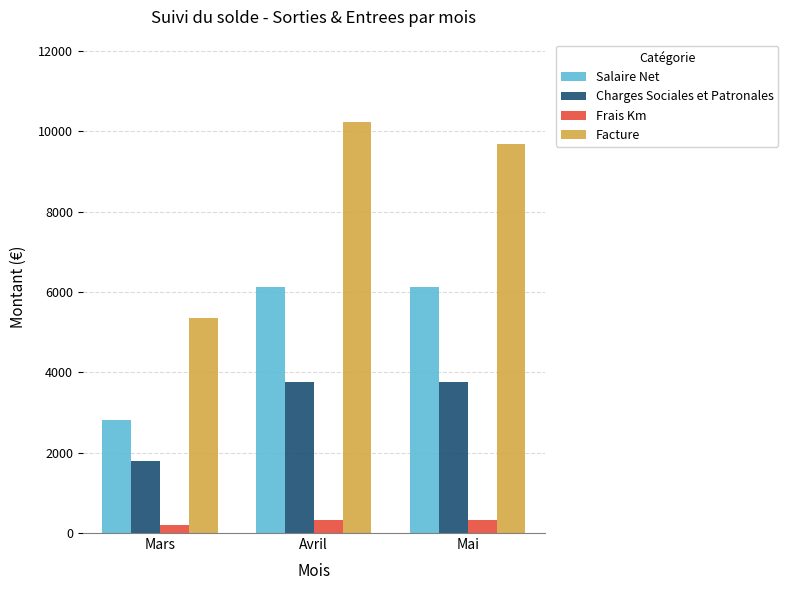

What is the maximum value shown in the chart?

10238.2